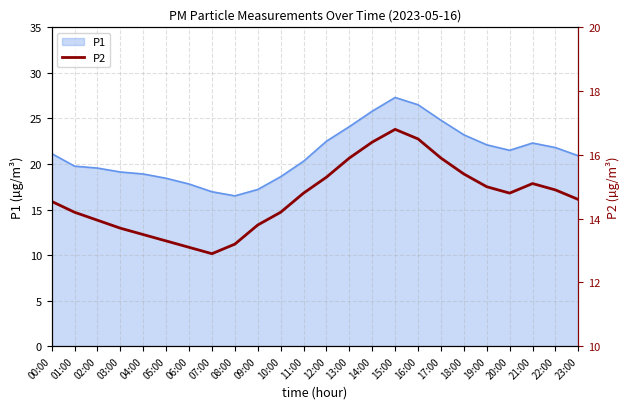

Reading right to left, transcribe all the data shown in this chart.

14.6	14.9	15.1	14.8	15.0	15.4	15.9	16.5	16.8	16.4	15.9	15.3	14.8	14.2	13.8	13.2	12.9	13.1	13.3	13.5	13.7	13.9	14.2	14.5